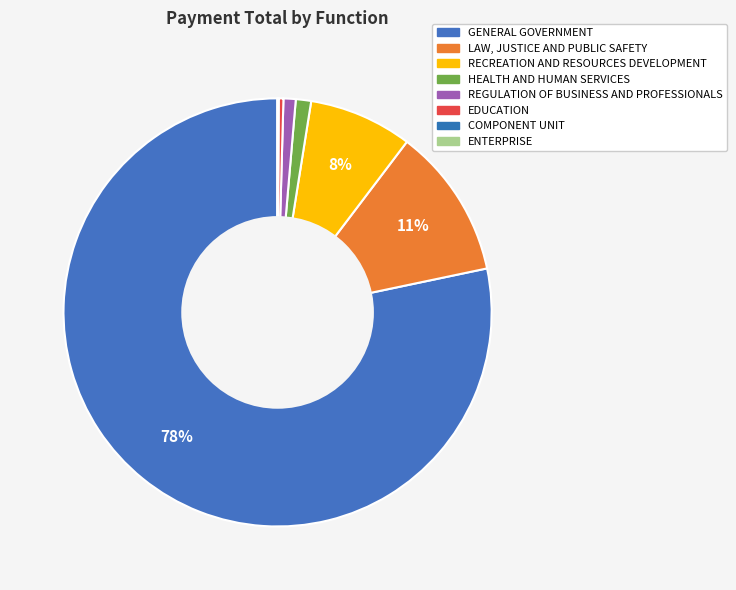

Which category accounts for the majority?

GENERAL GOVERNMENT